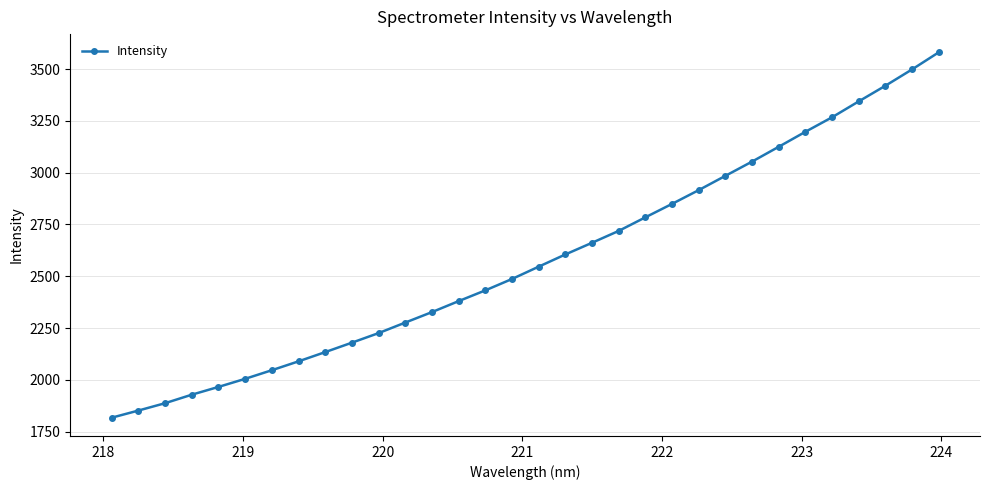

What is the value of the 16th point from the left?

2487.3